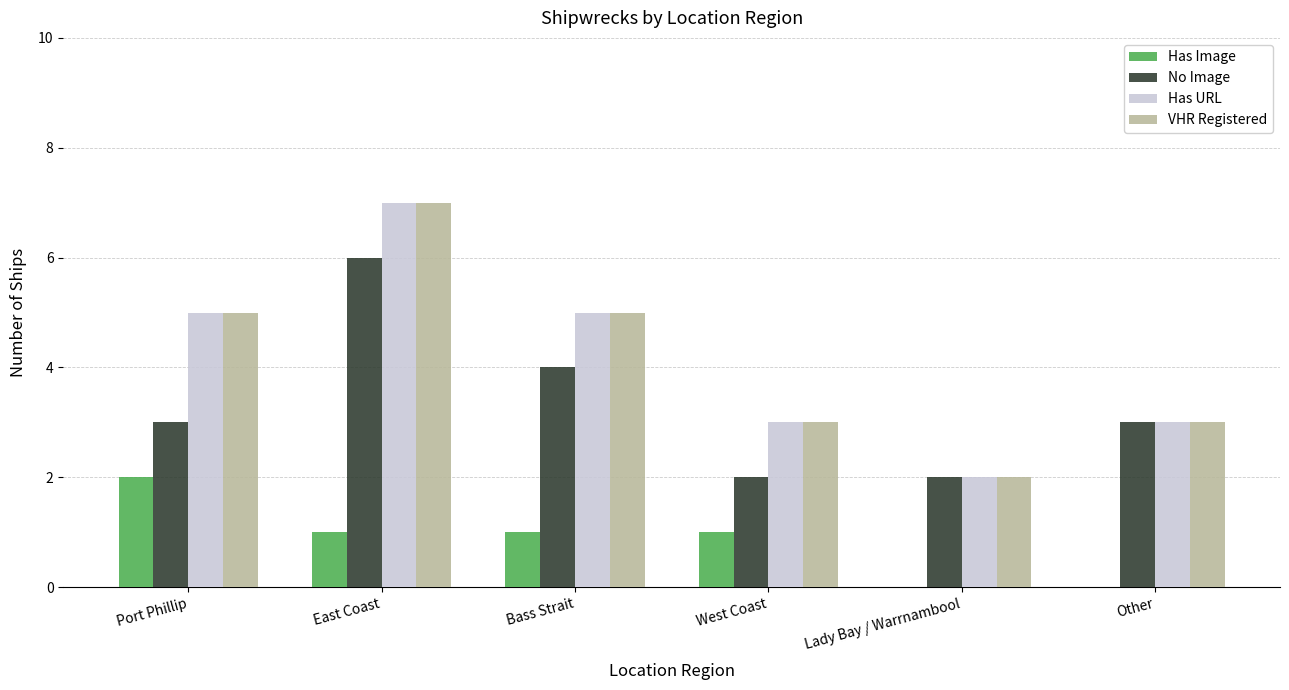

What is the approximate value of VHR Registered at Bass Strait?

5